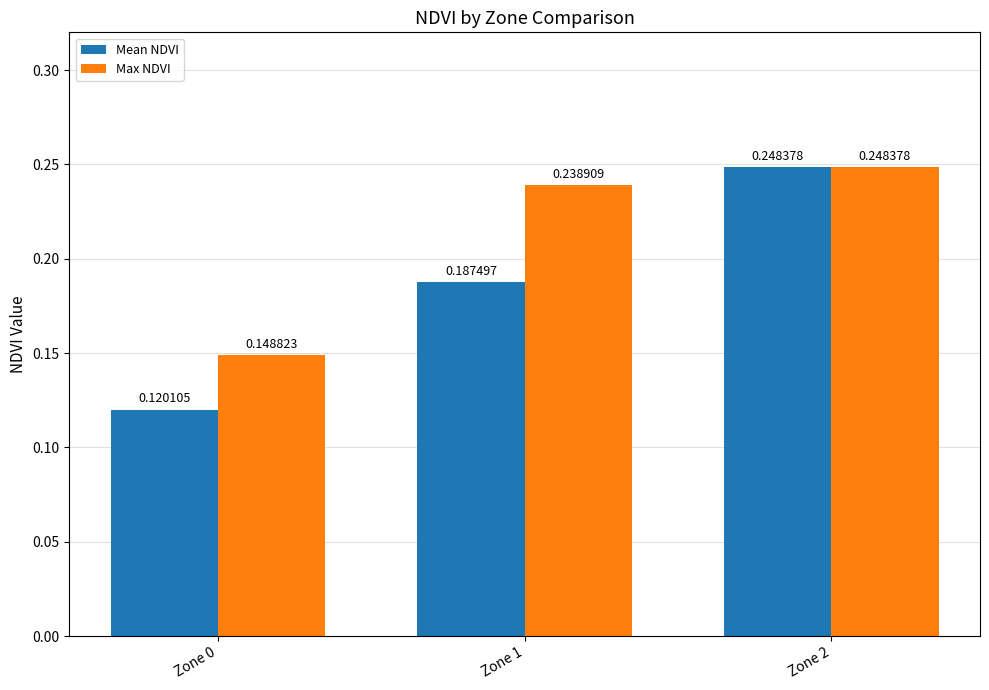

Between Zone 0 and Zone 1, which series saw the biggest shift?

Max NDVI